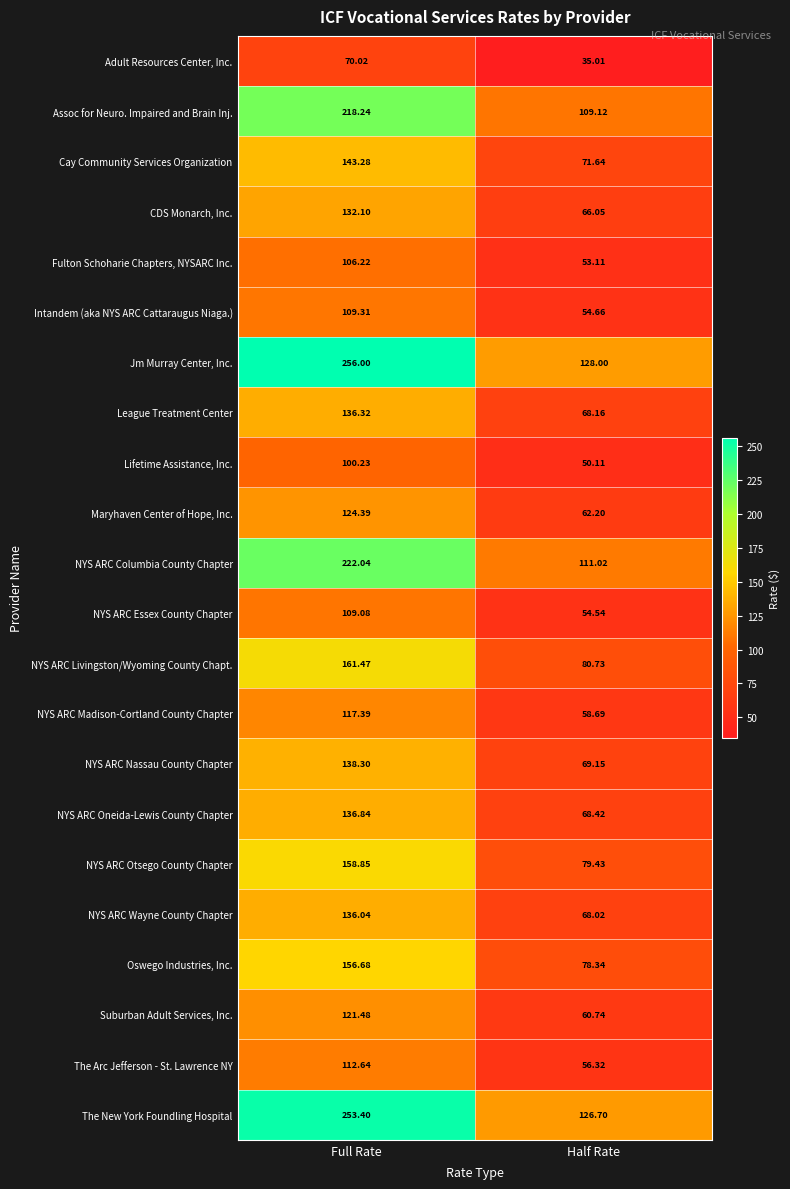

At which category is the sum across all series the highest?

Full Rate